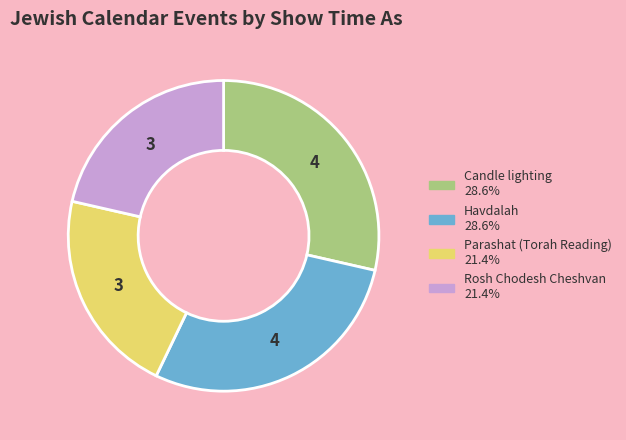

Which has a higher value, Parashat (Torah Reading) or Havdalah?

Havdalah